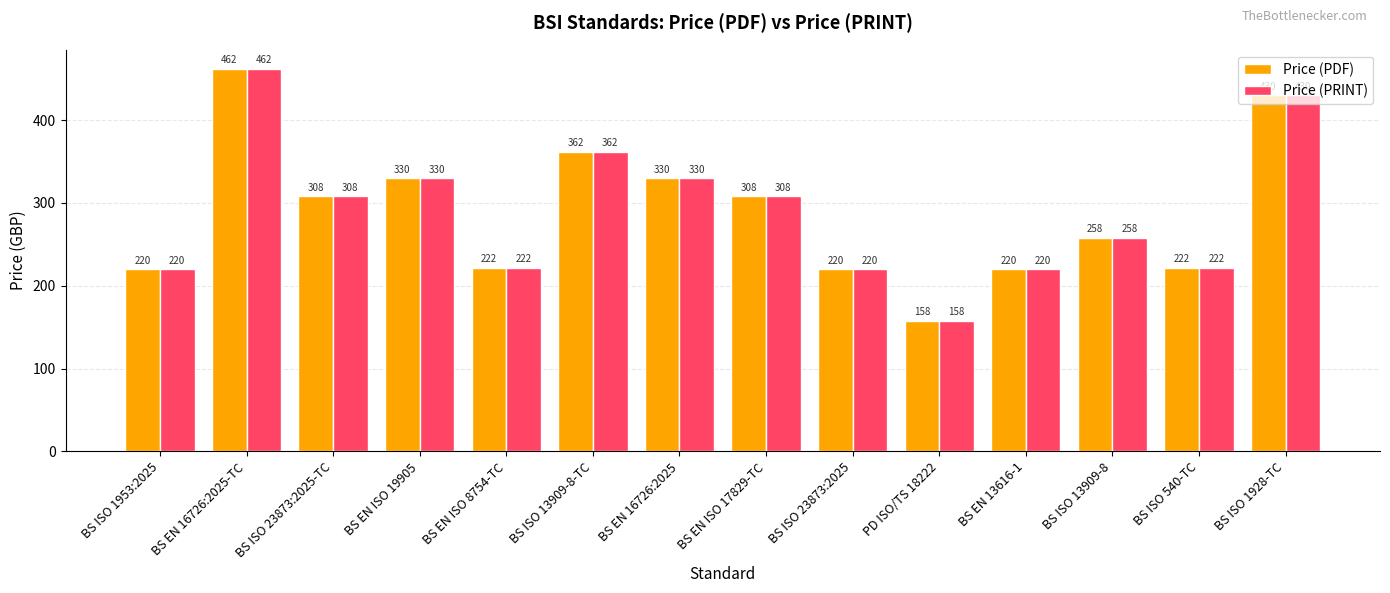

True or false: Price (PDF) has a value of 220 at BS ISO 23873:2025.

True